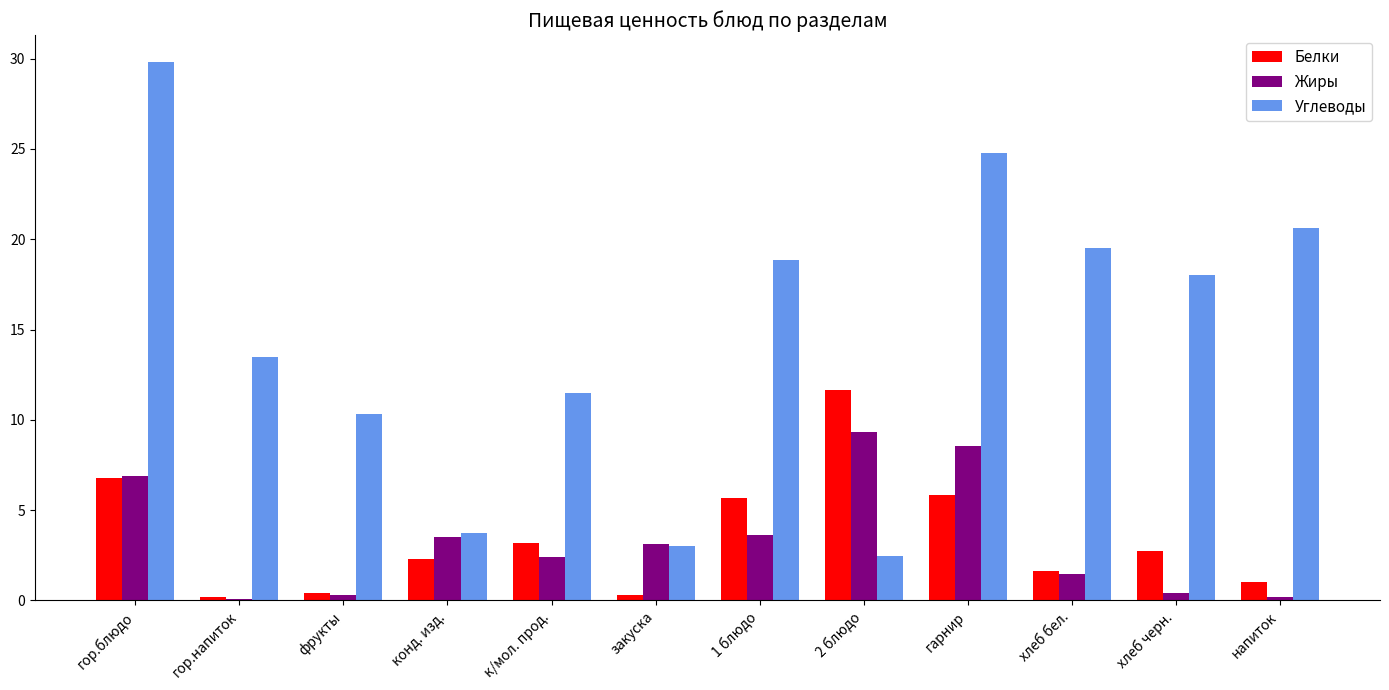

What is the sum of the Жиры values at 1 блюдо and напиток?

3.9